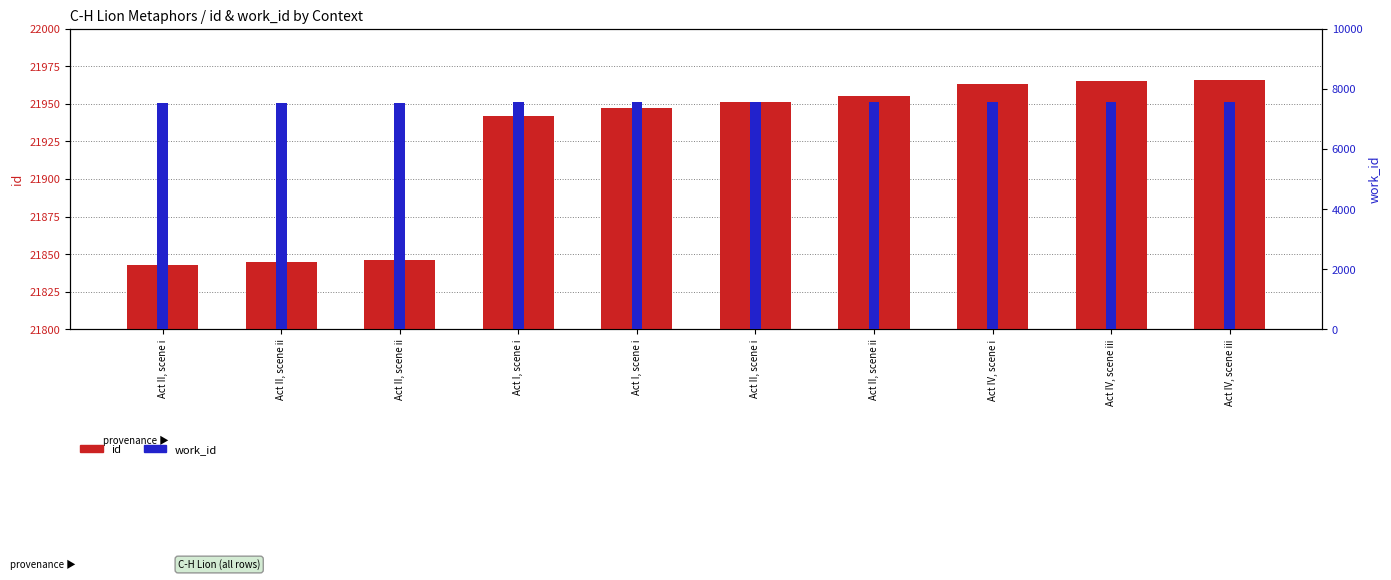

Rank the series at Act II, scene ii from highest to lowest value.

id, work_id